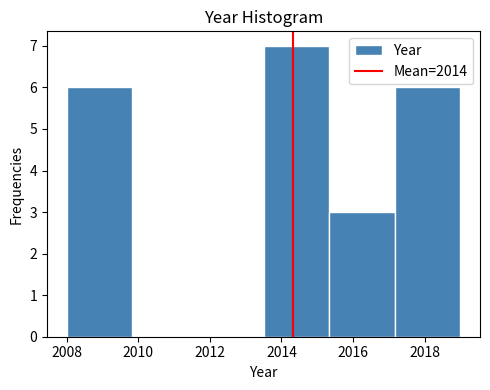

What is the height of the bar covering 2013.6 to 2015.4 on the x-axis? Neither the bar edges nor the heights are printed on the chart, so give them approximately, as read against the axes.

7